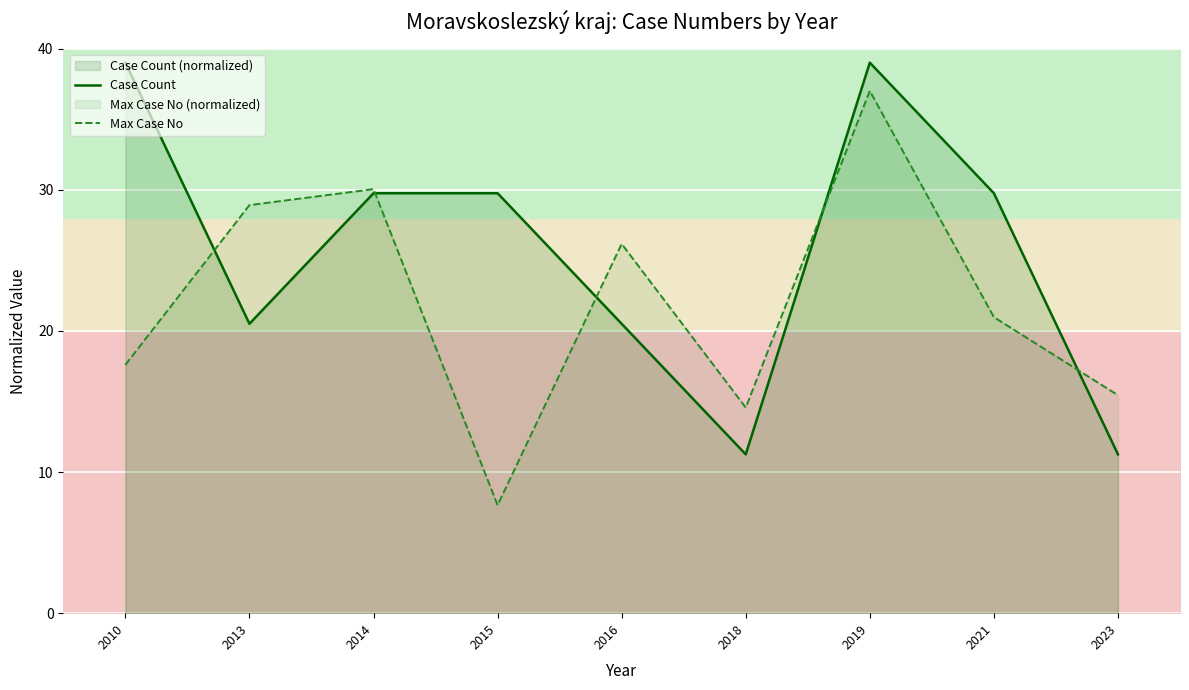

After their last crossing, which series has the higher values: Case Count or Max Case No?

Max Case No